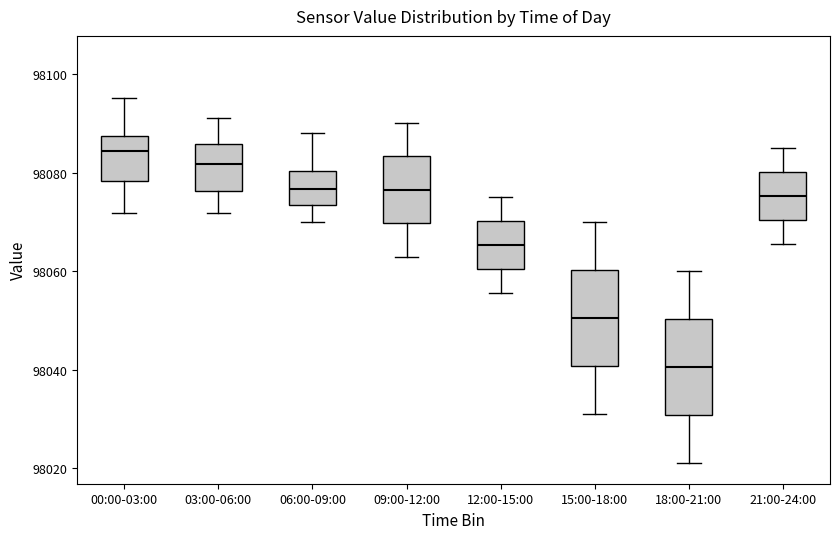

Where does the upper whisker of the box for 15:00-18:00 end on the y-axis? The values are not printed on the chart, so give them approximately, as read against the axis.

98070